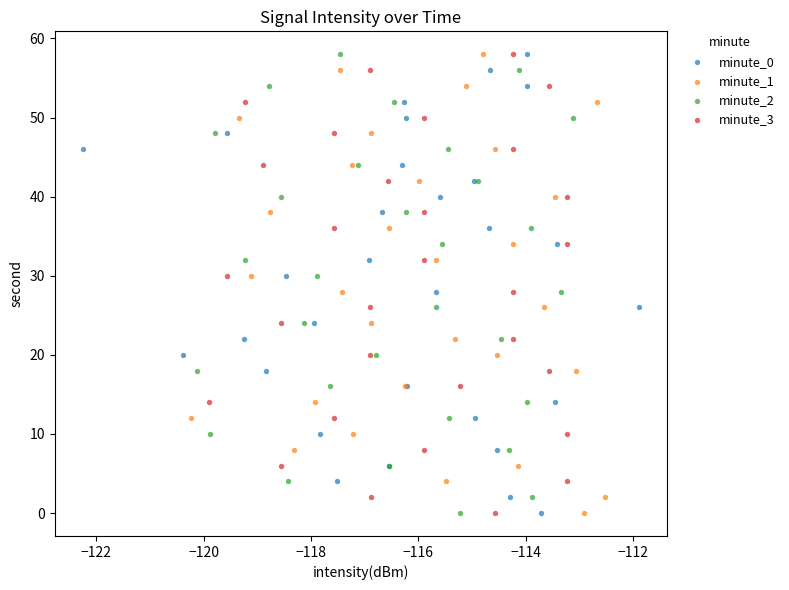

What are all the series names shown in the legend?

minute_0, minute_1, minute_2, minute_3